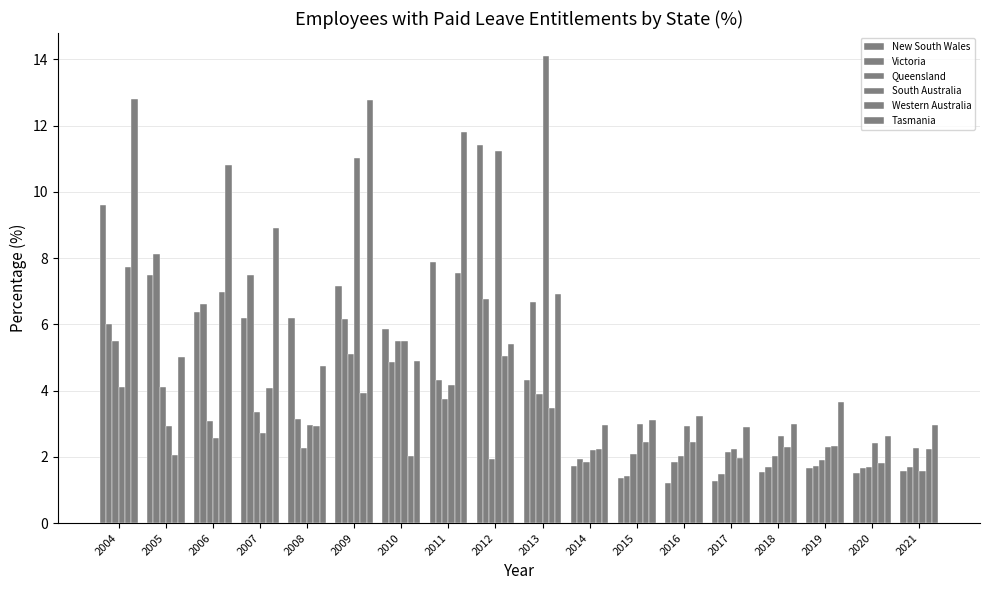

How many data points in Tasmania are less than 4?

8